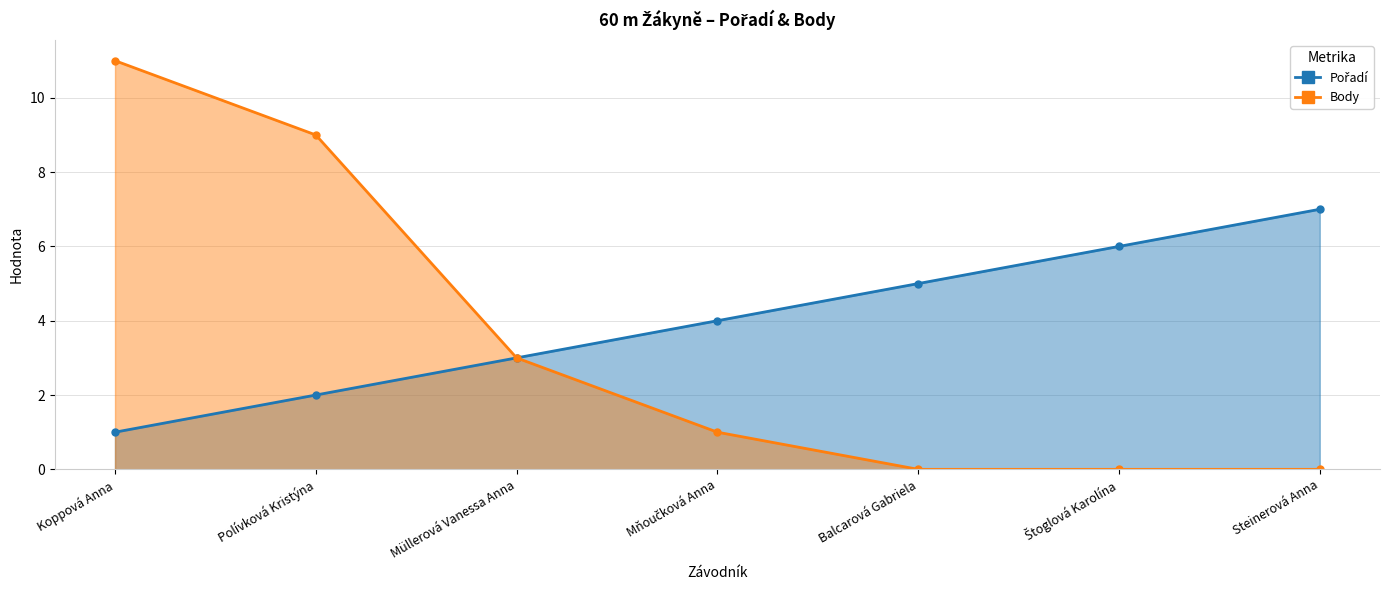

How many lines are shown in the chart?

2